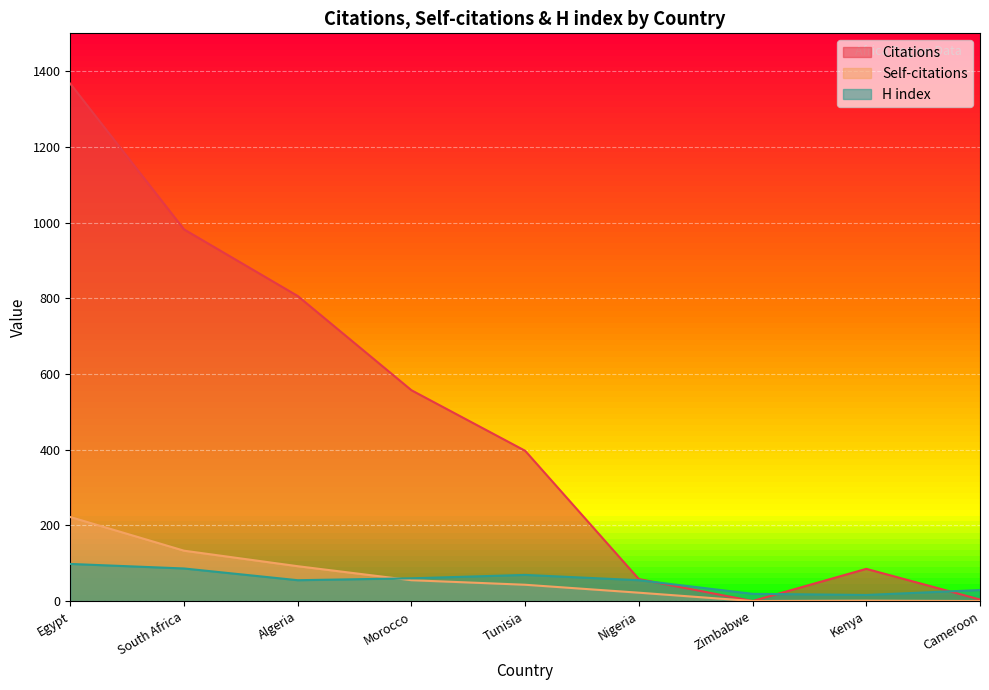

What is the label of the 9th point from the left?

Cameroon